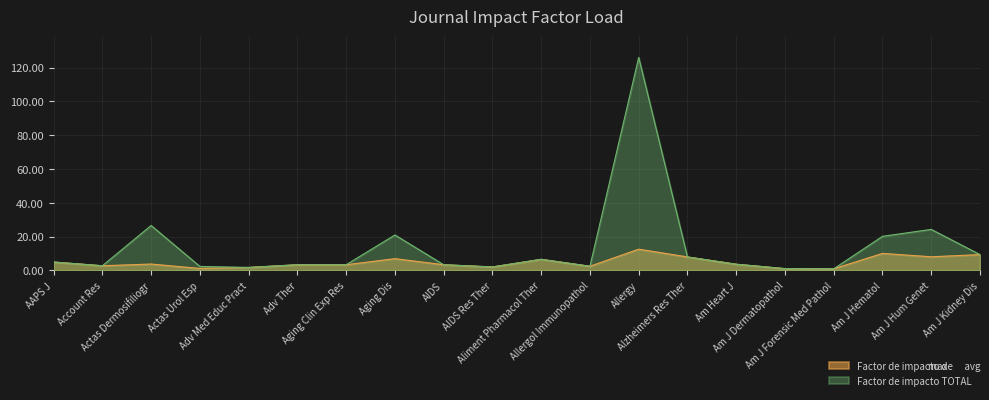

How many lines are shown in the chart?

2